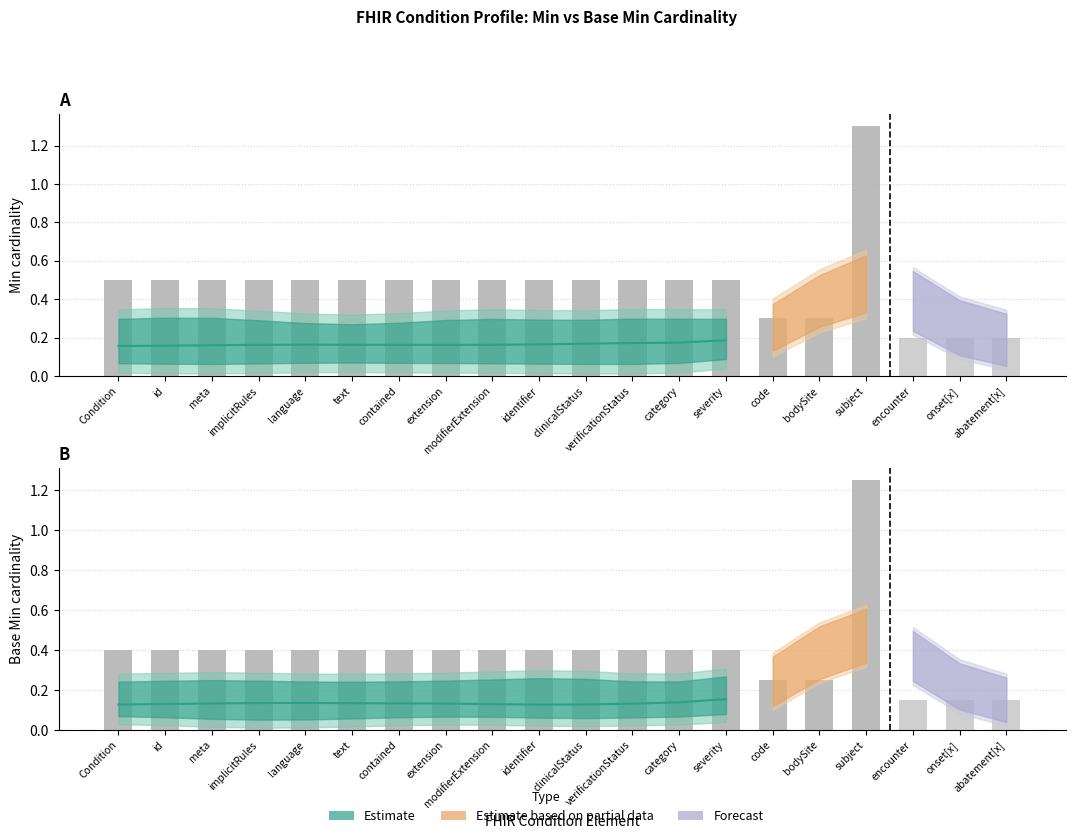

What is the label of the 9th bar from the right?

Condition.verificationStatus